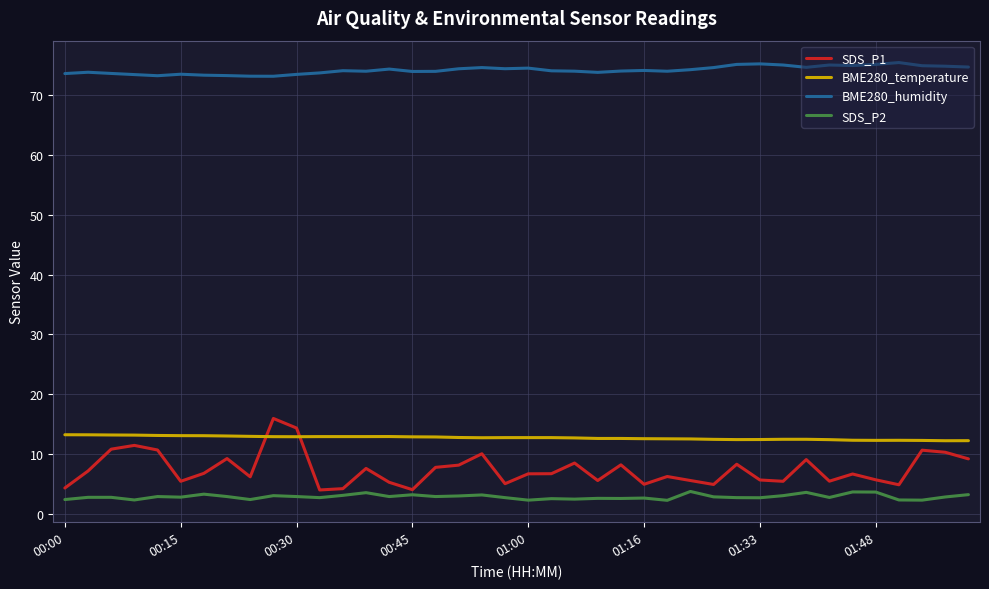

Which series has the largest total across all categories?

BME280_humidity